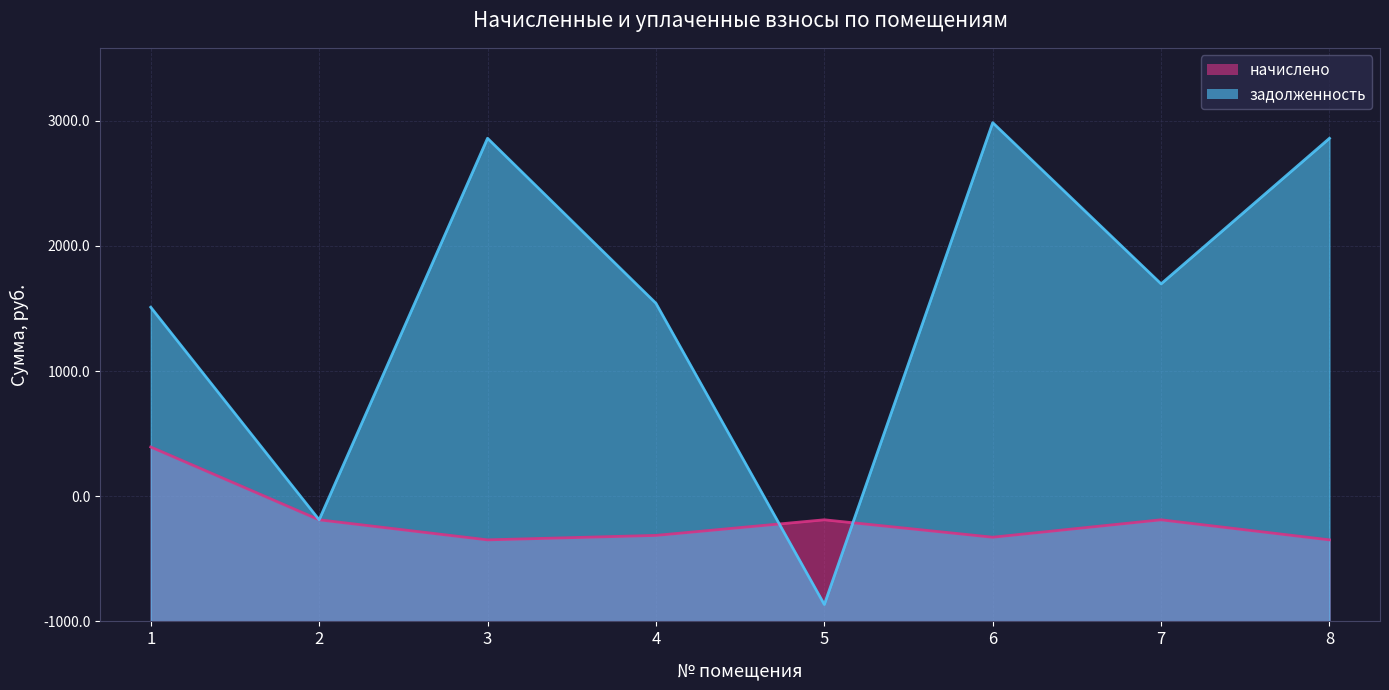

How many lines are shown in the chart?

2